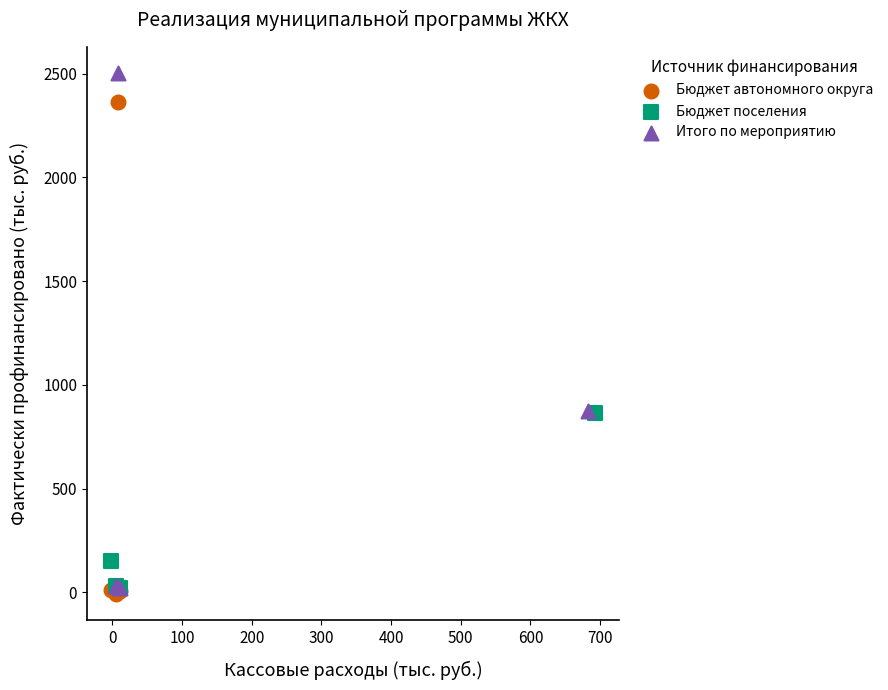

Which series has the widest spread of Y values?

Итого по мероприятию